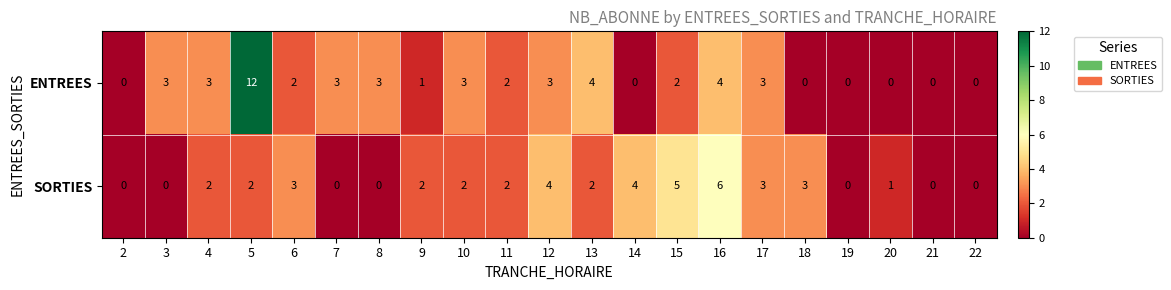

Which series has the largest total across all categories?

ENTREES